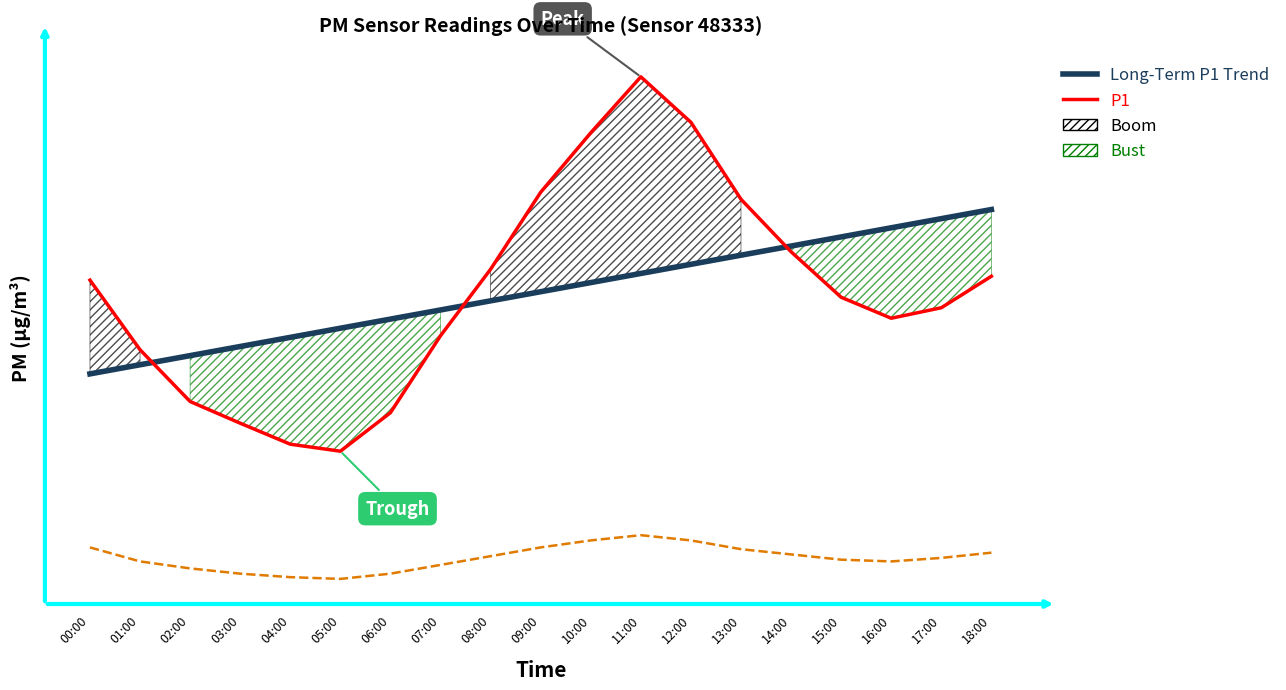

Which series has the largest total across all categories?

Long-Term P1 Trend